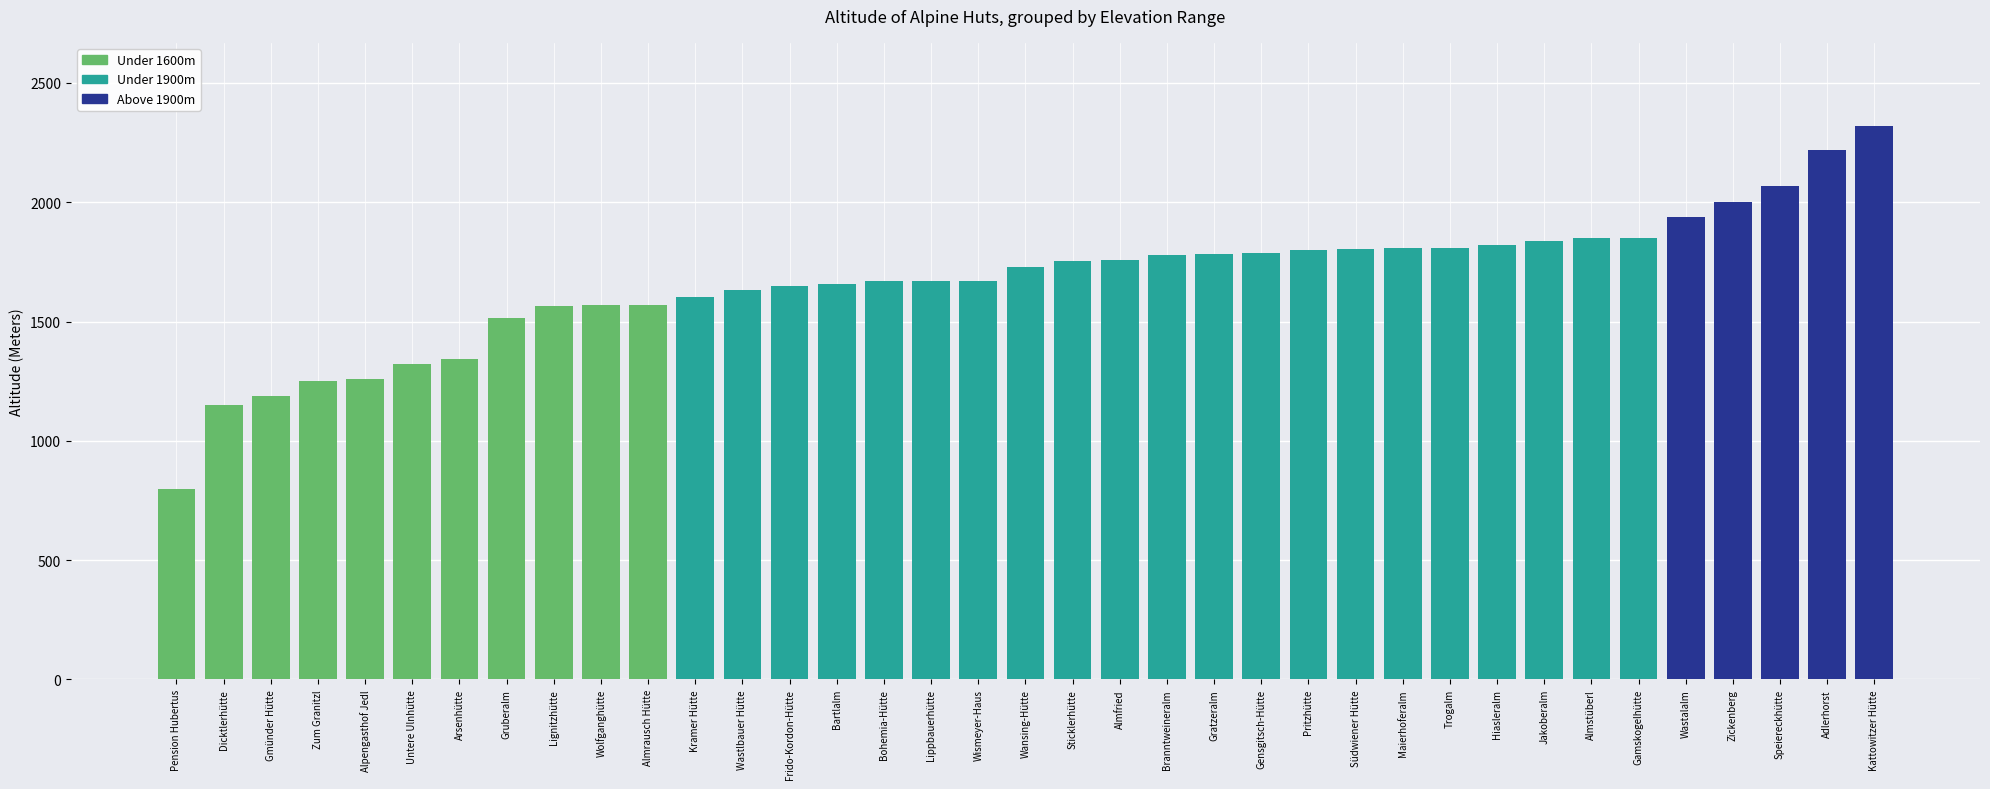

Between Wastlbauer Hütte and Trogalm, which is larger?

Trogalm